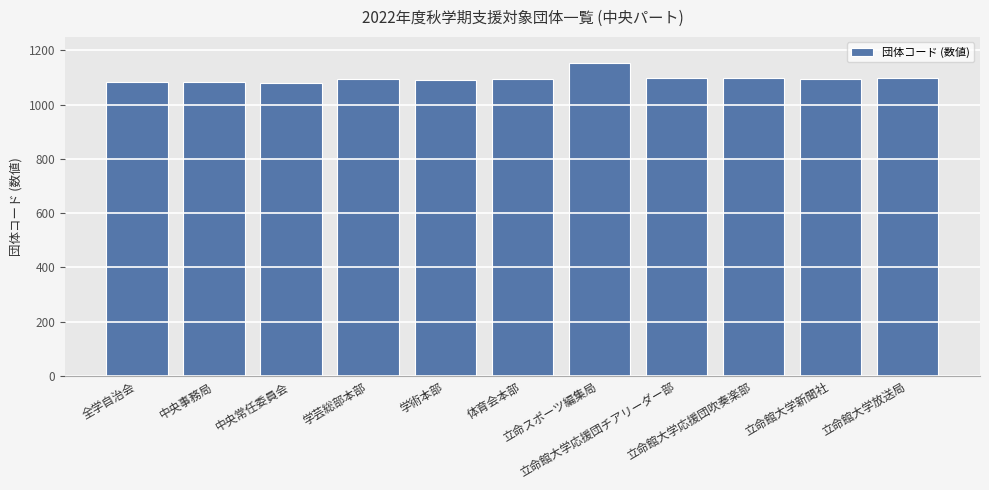

Are the bars horizontal?

No